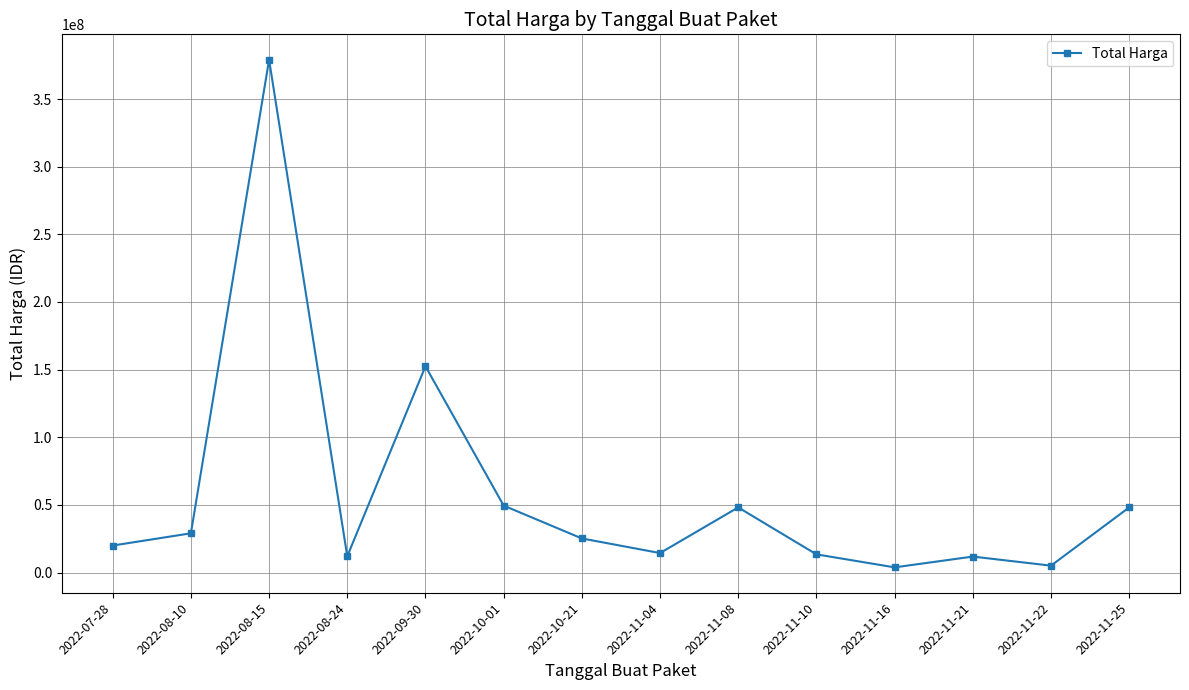

What is the ratio of the value at 2022-09-30 to the value at 2022-08-24?

12.7